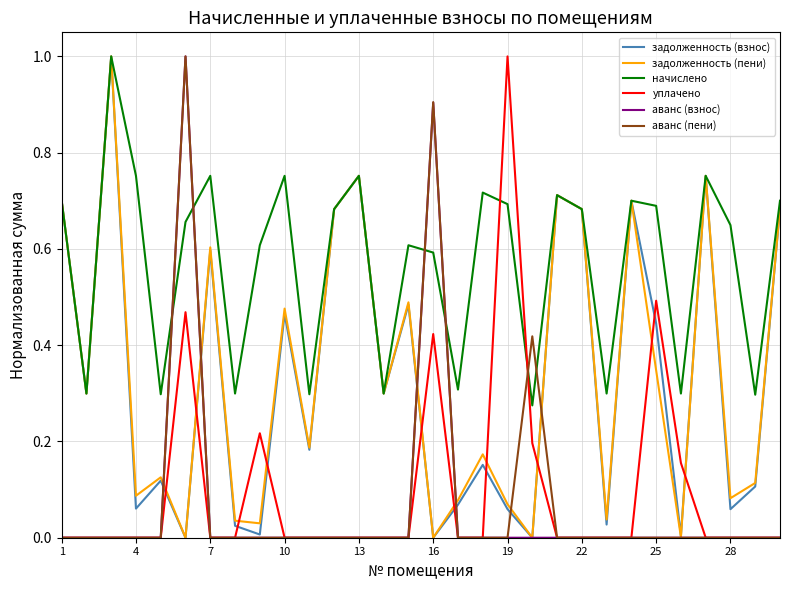

True or false: задолженность (пени) and аванс (пени) cross at least once.

True